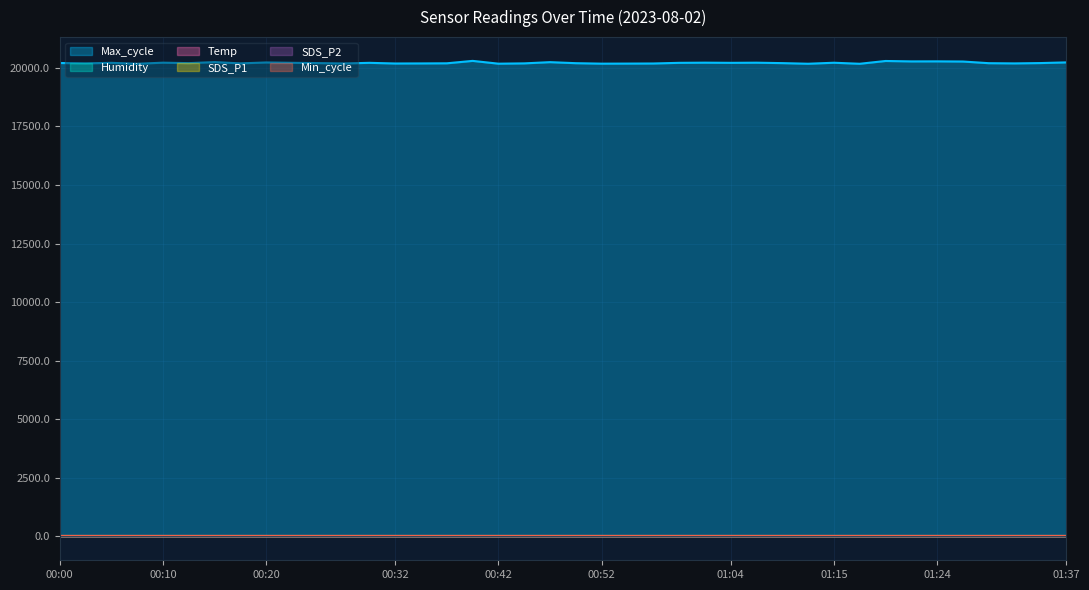

How many interior local peaks does the SDS_P2 series have?

10